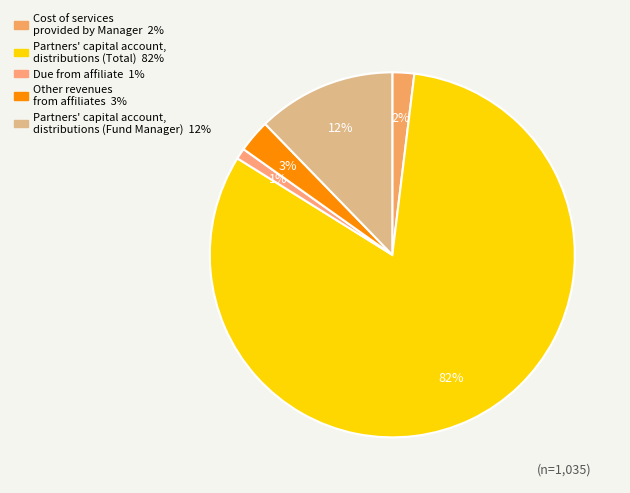

Rank the categories by value from lowest to highest.

Due from affiliate, Cost of services provided by Manager, Other revenues from affiliates, Partners' capital account, distributions (Fund Manager), Partners' capital account, distributions (Total)